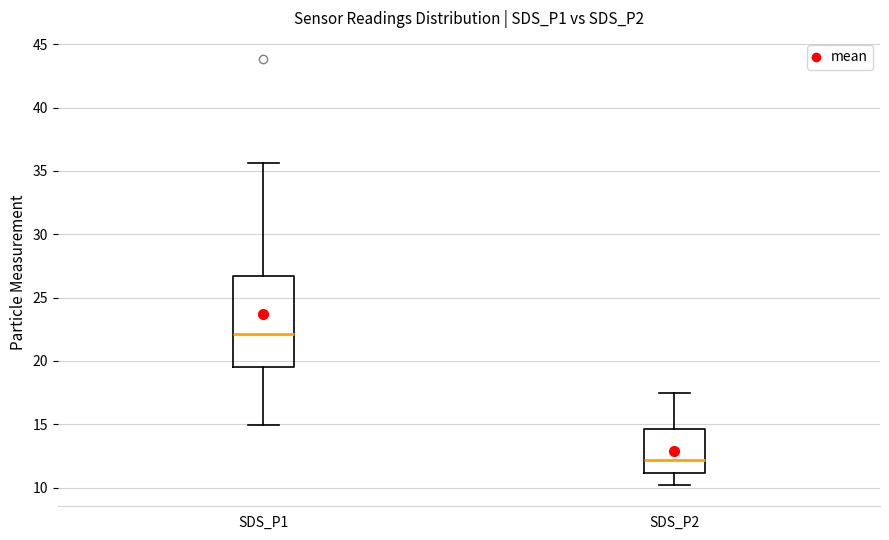

Which box is the tallest, from its lower edge to its upper edge?

SDS_P1